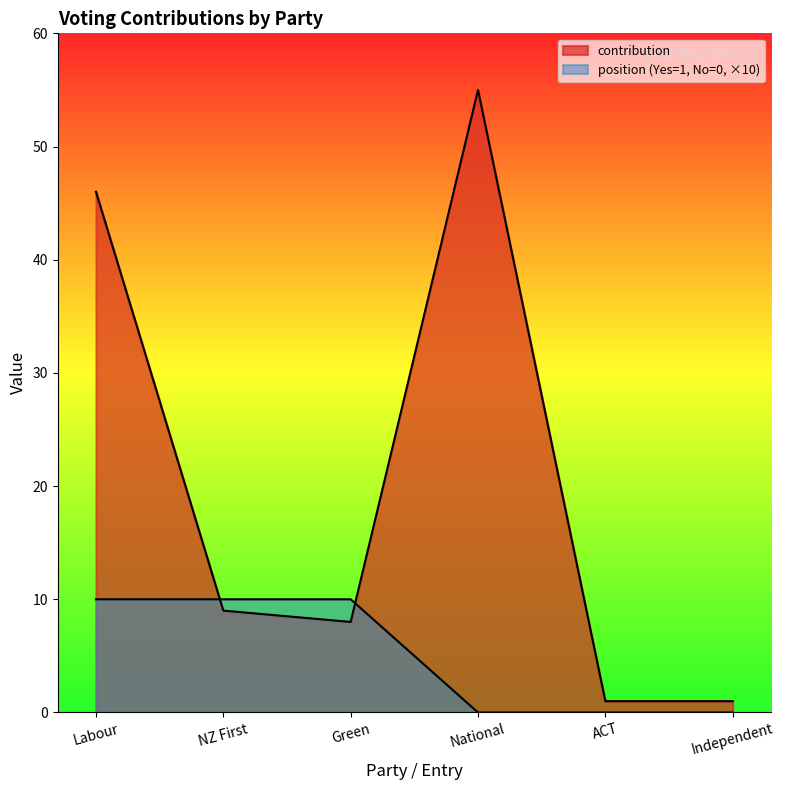

Which series has the largest total across all categories?

contribution